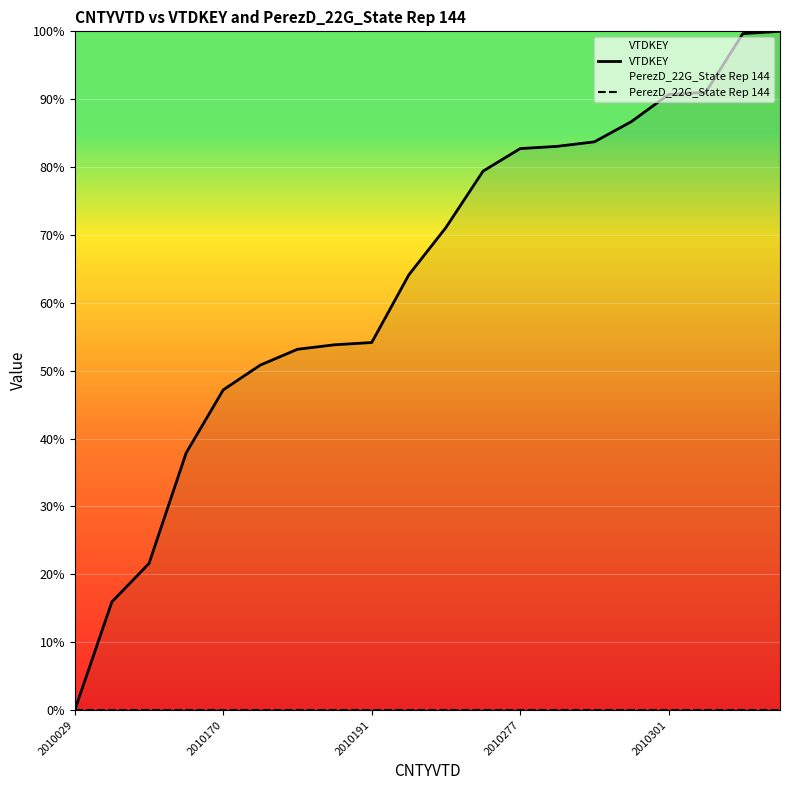

What is the value of the VTDKEY point at the 5th from the left?

47.2